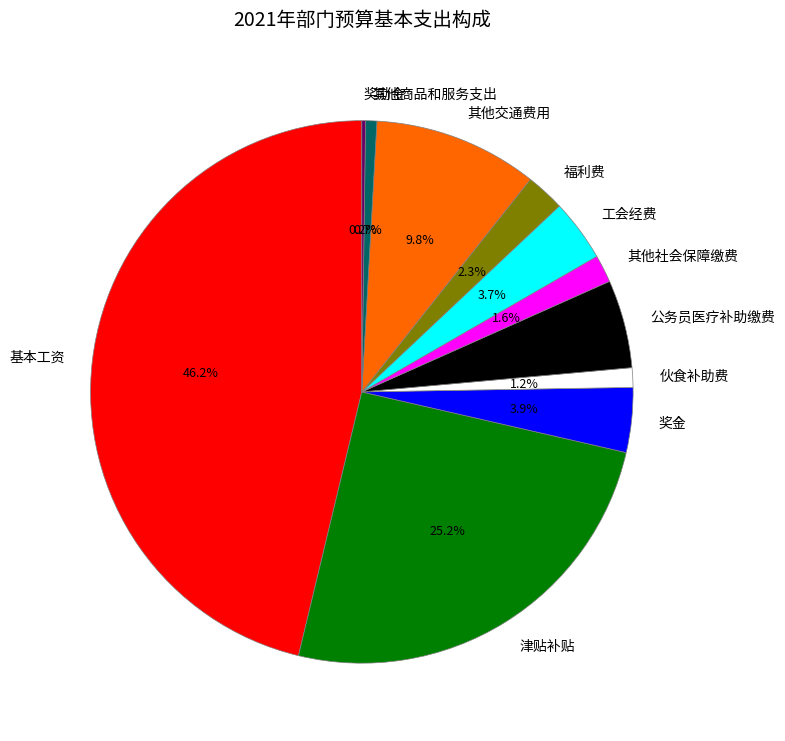

Which category has the biggest portion of the pie?

基本工资